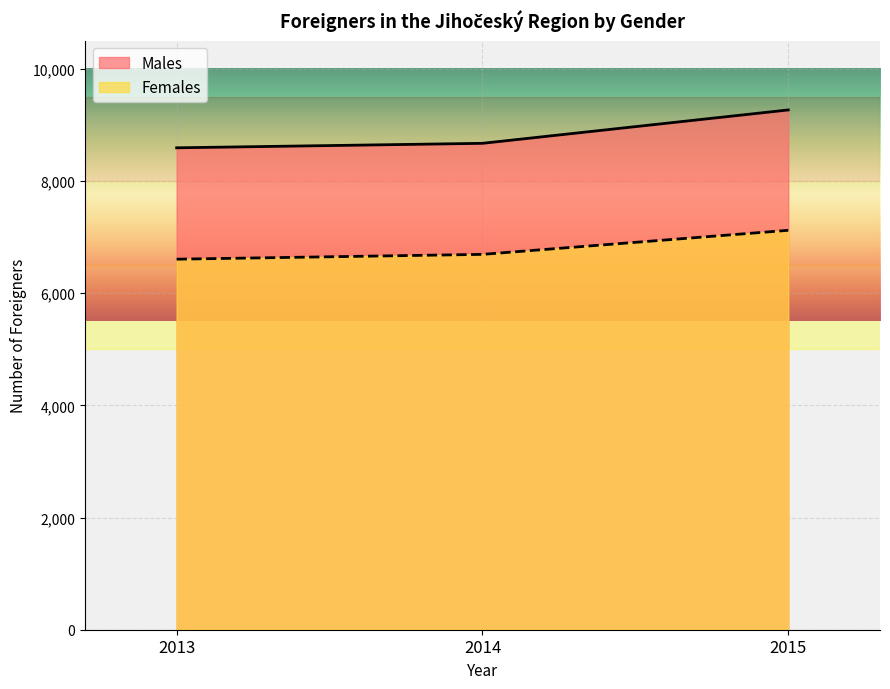

Count the number of data series in this chart.

2